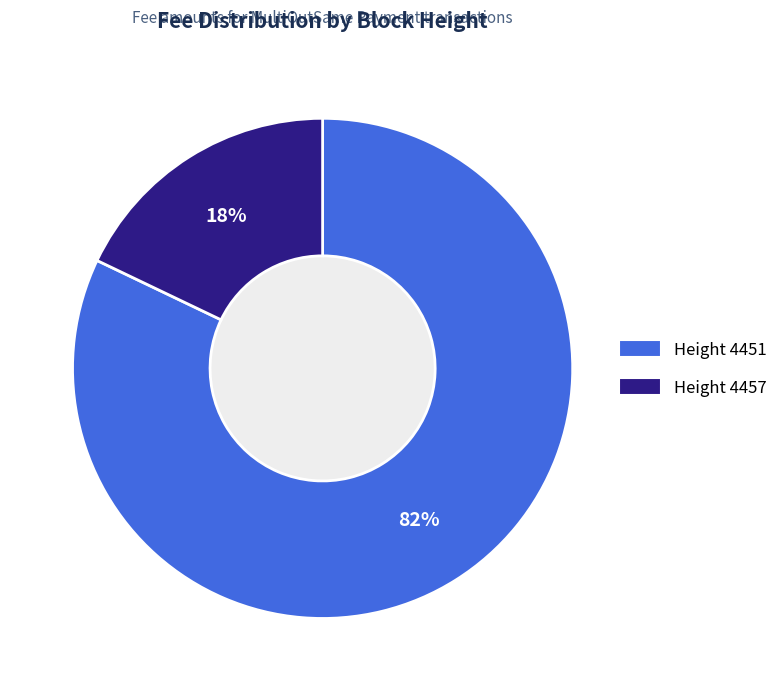

To the nearest percent, what portion does 4457 represent?

18%